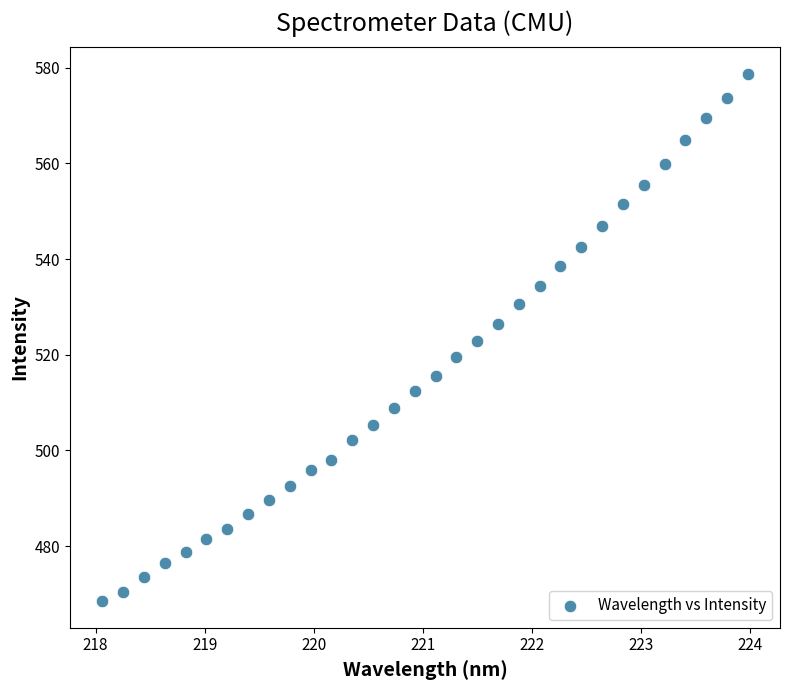

What is the range of Y values (max minus min)?

110.3